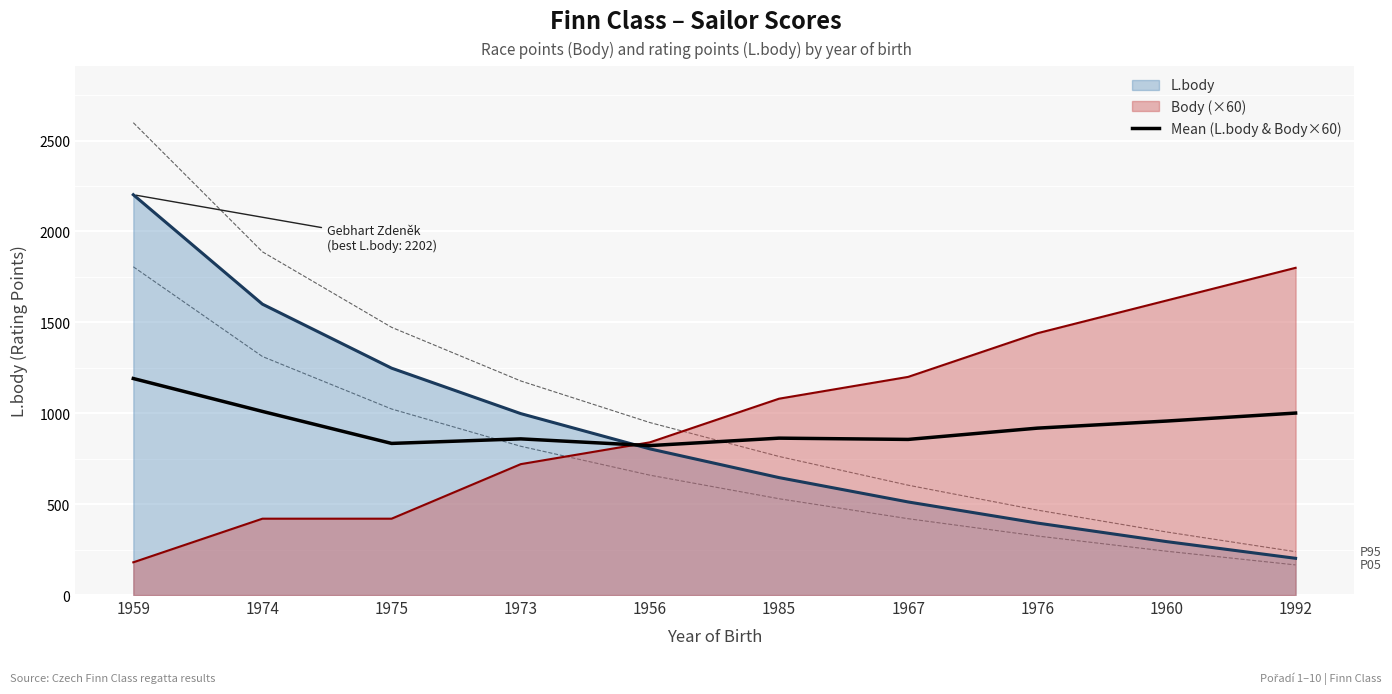

Reading left to right, transcribe all the data shown in this chart.

1959=1191	1974=1010	1975=834	1973=859	1956=822	1985=863	1967=856	1976=918	1960=957	1992=1001